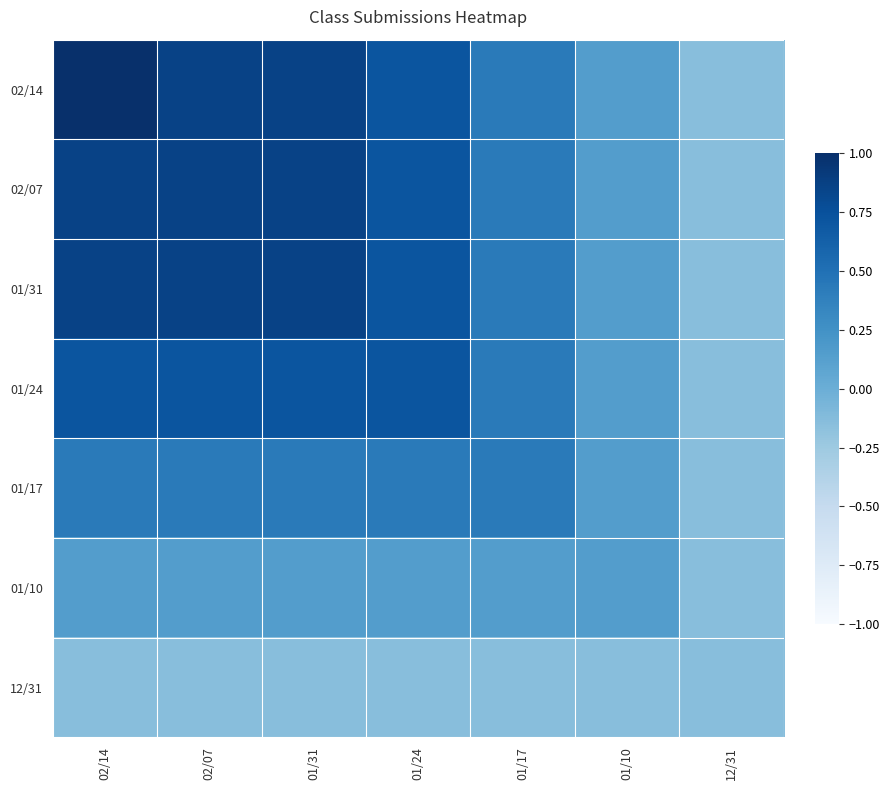

At which category is the sum across all series the highest?

02/14